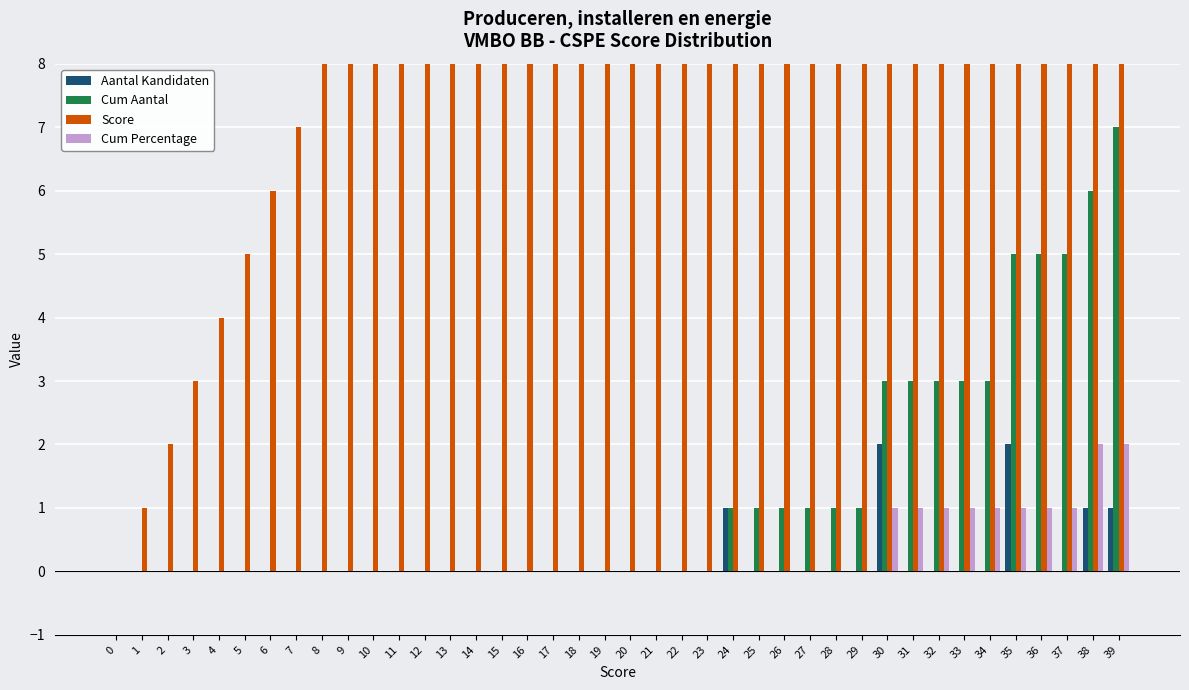

Which category has the highest value in the Score series?

39